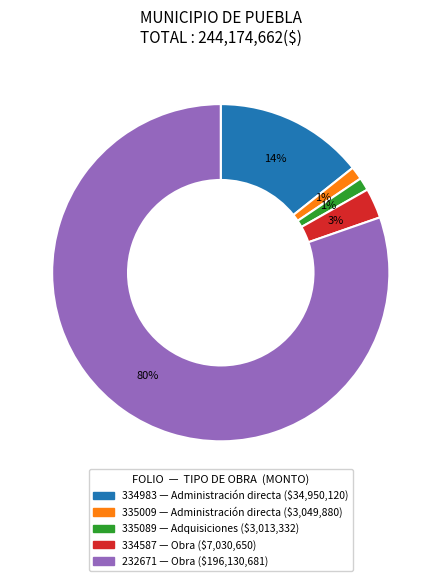

To the nearest percent, what is the average slice percentage?

20%